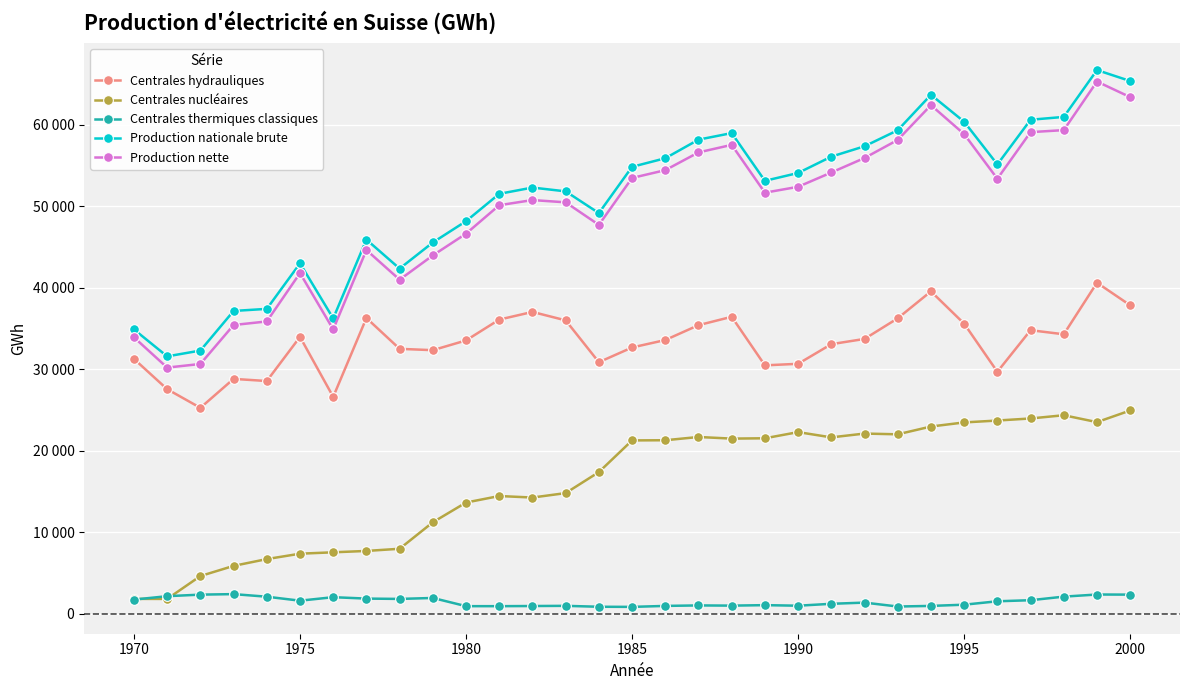

What is the maximum value for Production nationale brute?

66693